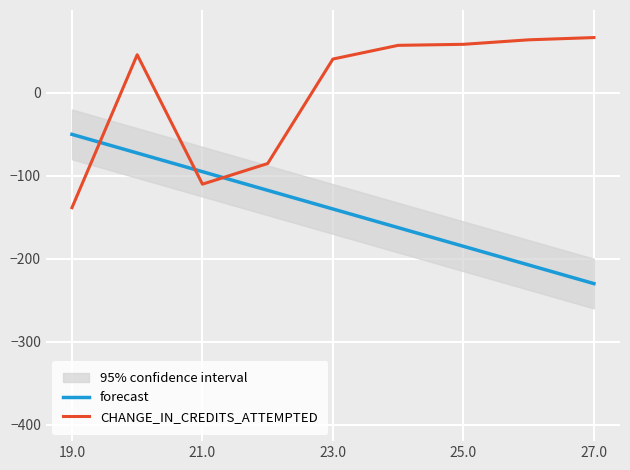

True or false: forecast and CHANGE_IN_CREDITS_ATTEMPTED intersect in this chart.

True